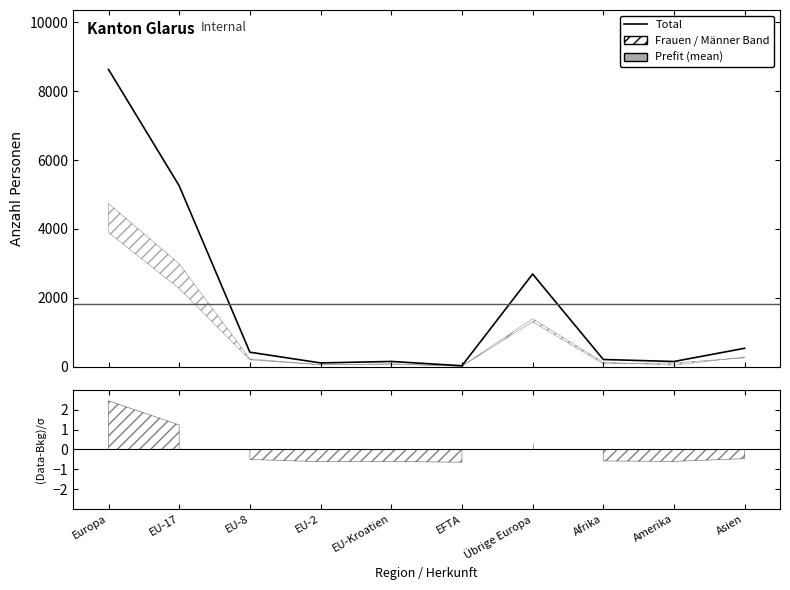

How many times do Männer and Frauen cross each other?

4